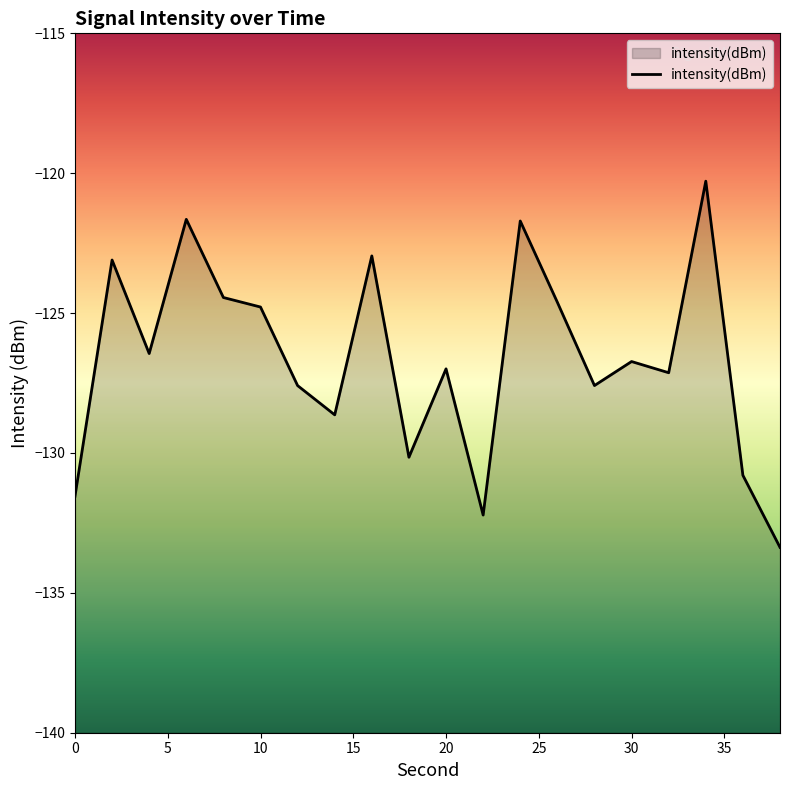

How many lines are shown in the chart?

1